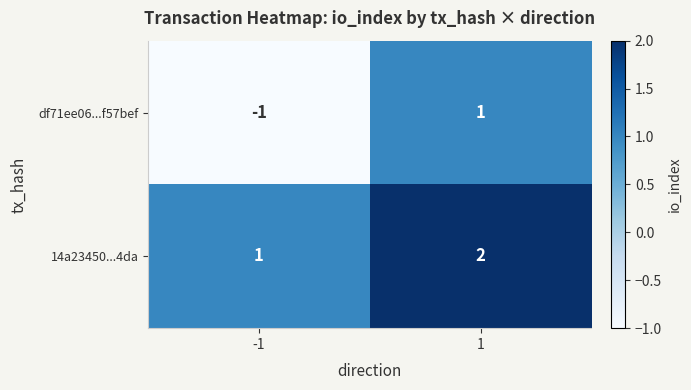

Rank the series by their maximum value, from highest to lowest.

14a23450...4da, df71ee06...f57bef